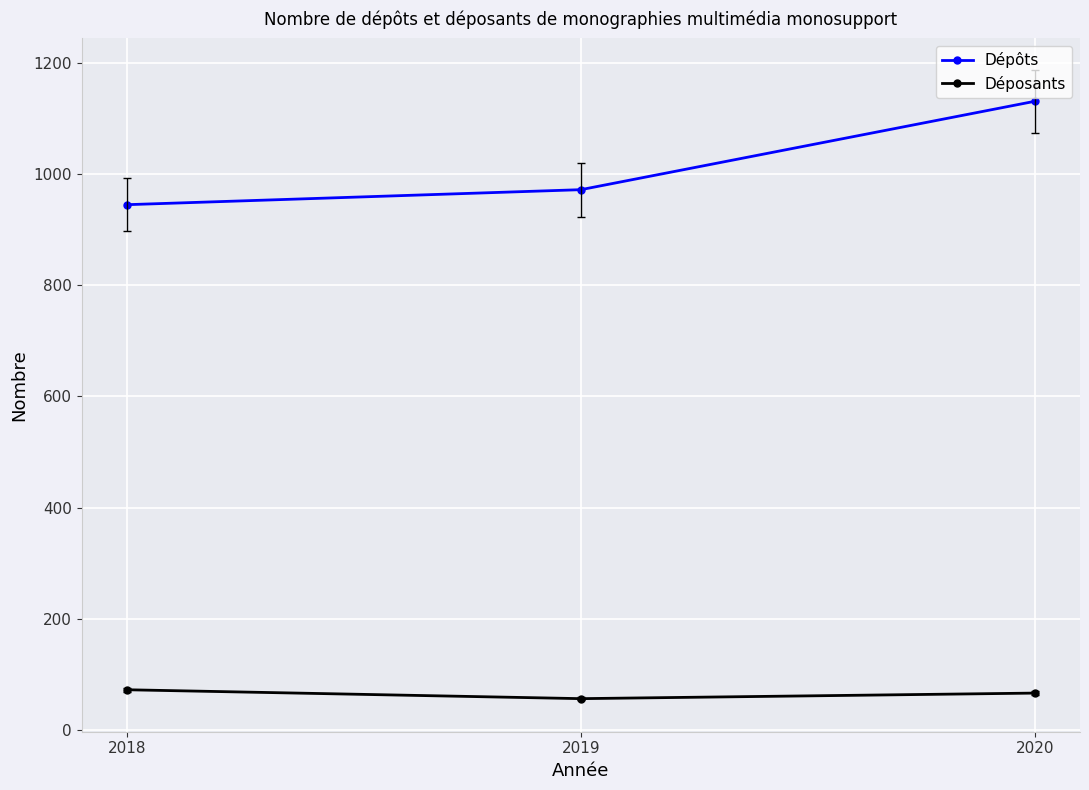

What is the maximum value for Dépôts?

1131